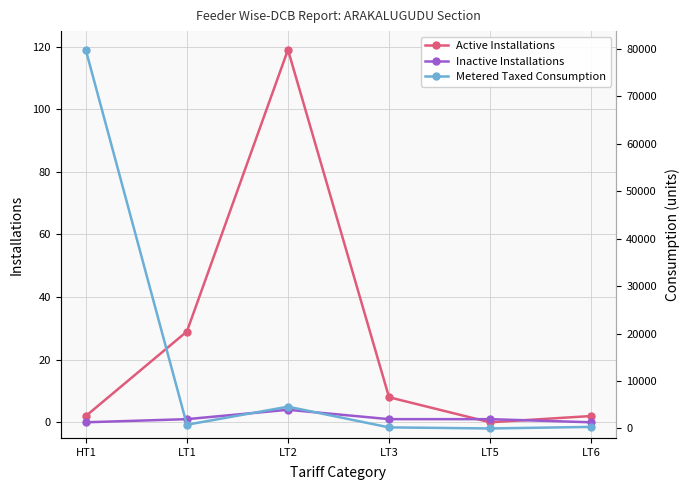

What is the spread (max minus min) of values at LT5?

1